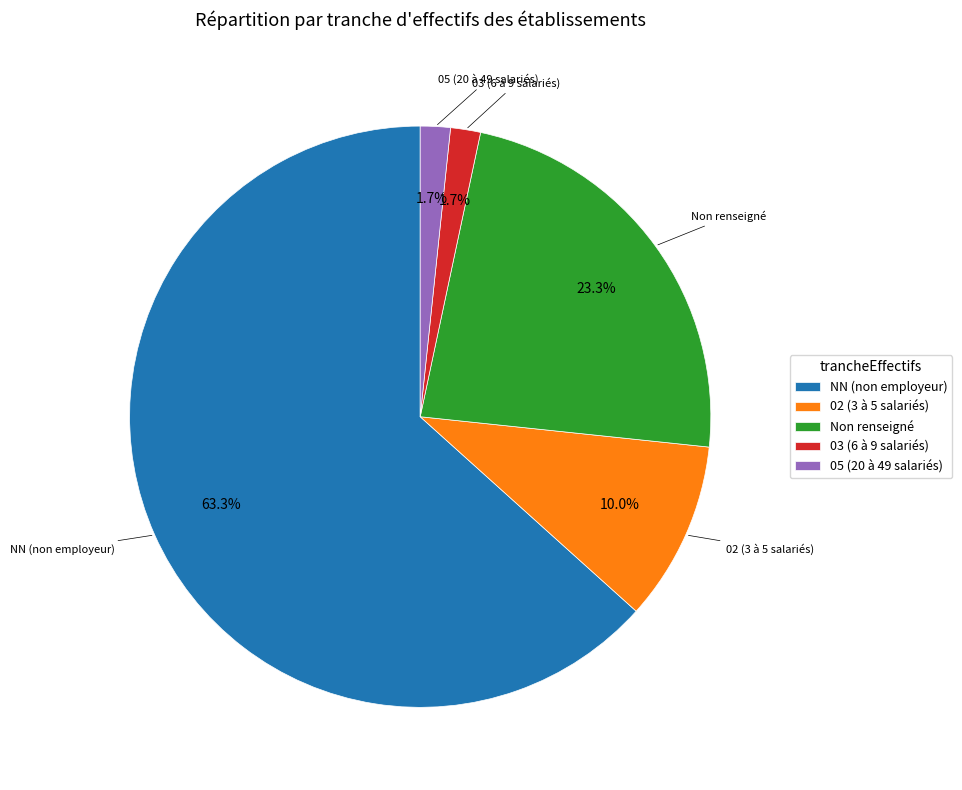

Is there any slice that represents more than half of the pie?

Yes